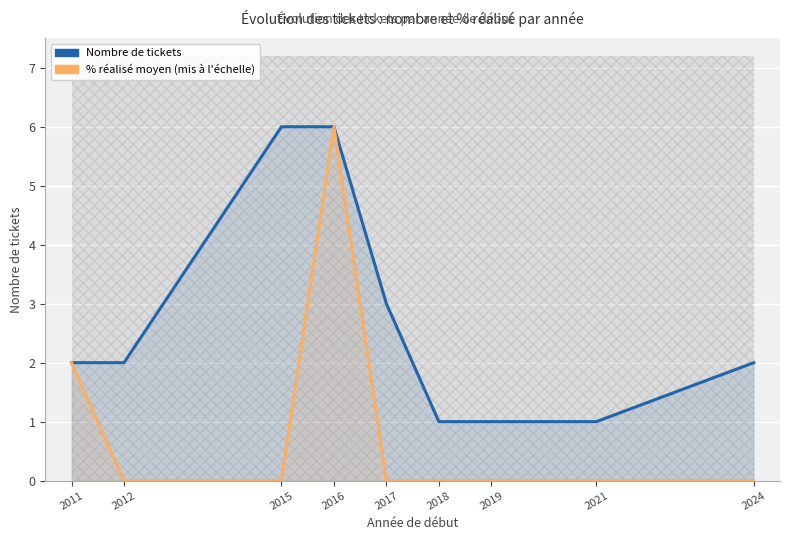

True or false: Nombre de tickets and % réalisé moyen (mis à l'échelle) intersect in this chart.

False